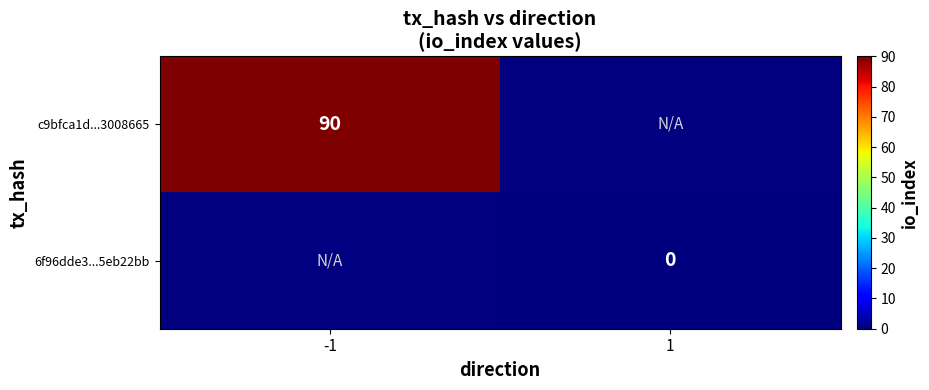

Is it true that c9bfca1d...3008665 equals 55 at -1?

False